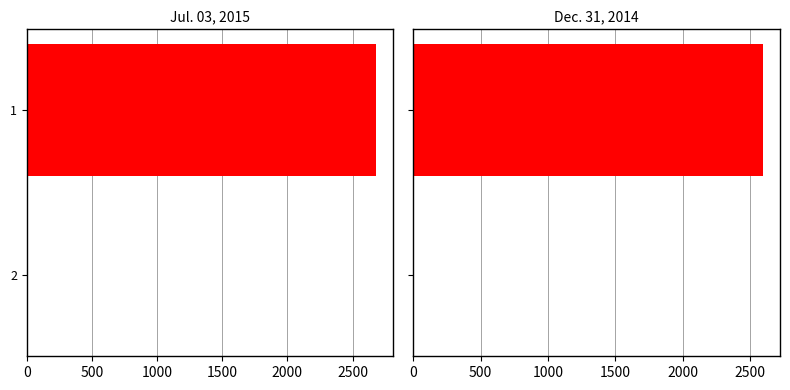

How many groups of bars are there?

2